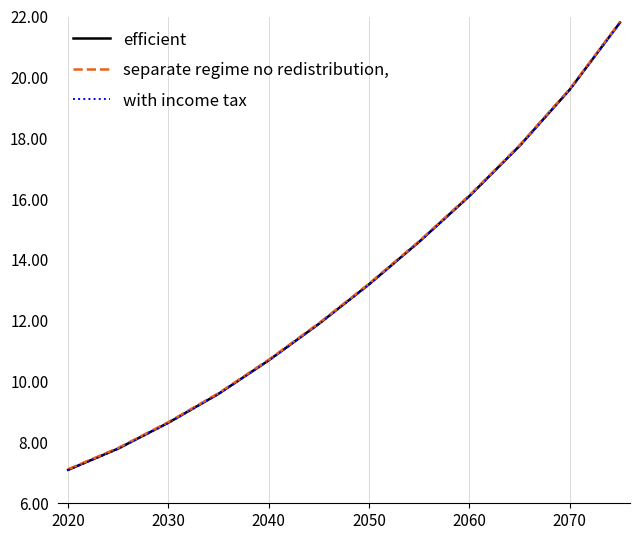

True or false: efficient has more than 1 points higher than both neighbors.

False